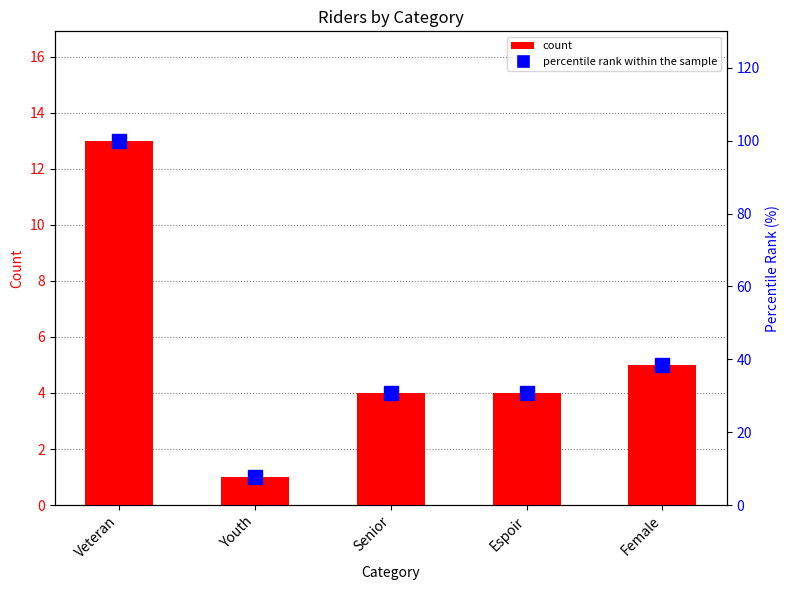

Reading right to left, what are all the values shown in this chart?

count: 5.0	4.0	4.0	1.0	13.0
percentile rank within the sample: 38.5	30.8	30.8	7.7	100.0